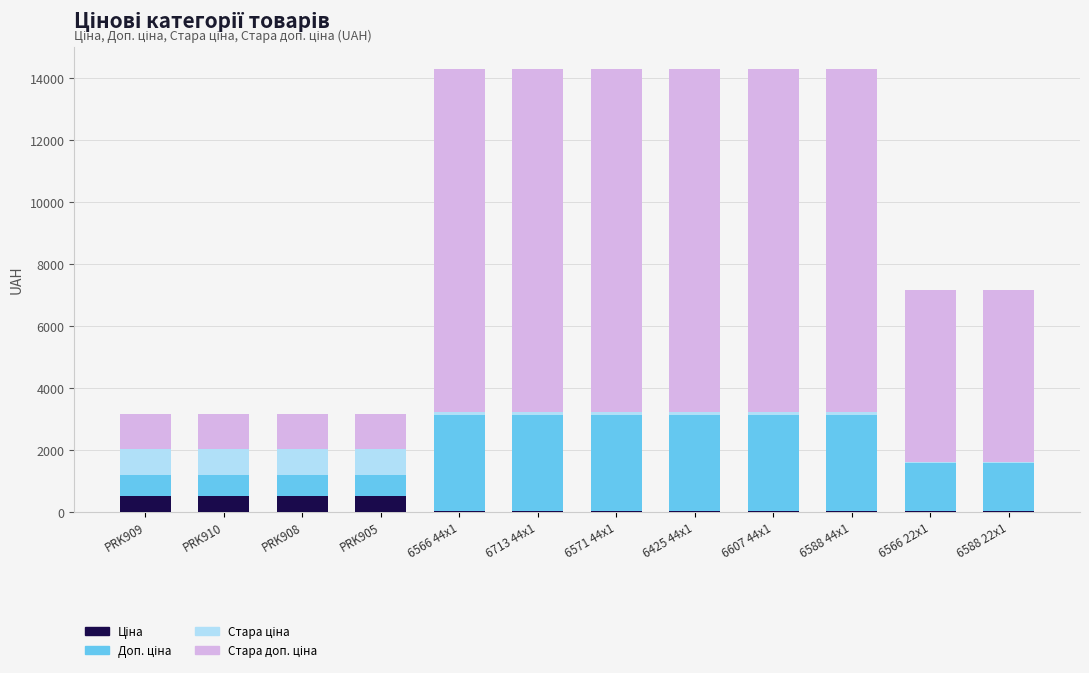

Are the bars horizontal?

No